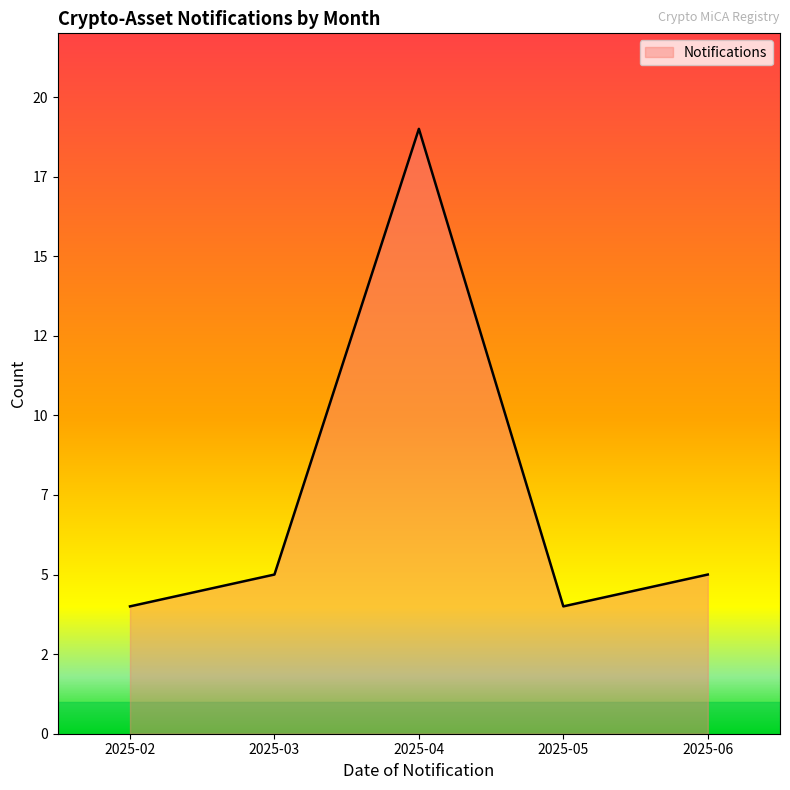

Does the chart display data point markers on the line(s)?

No